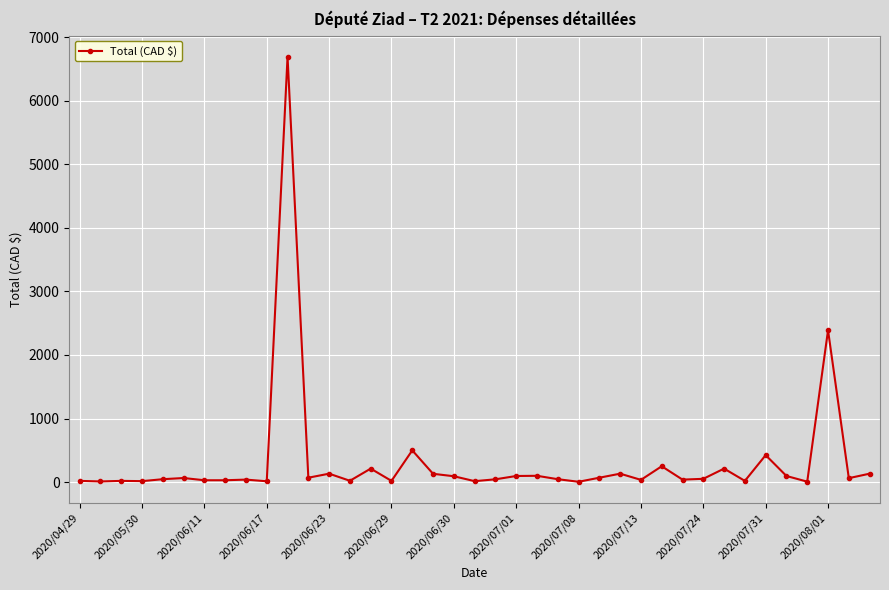

True or false: the data has more than 2 interior local peaks.

True